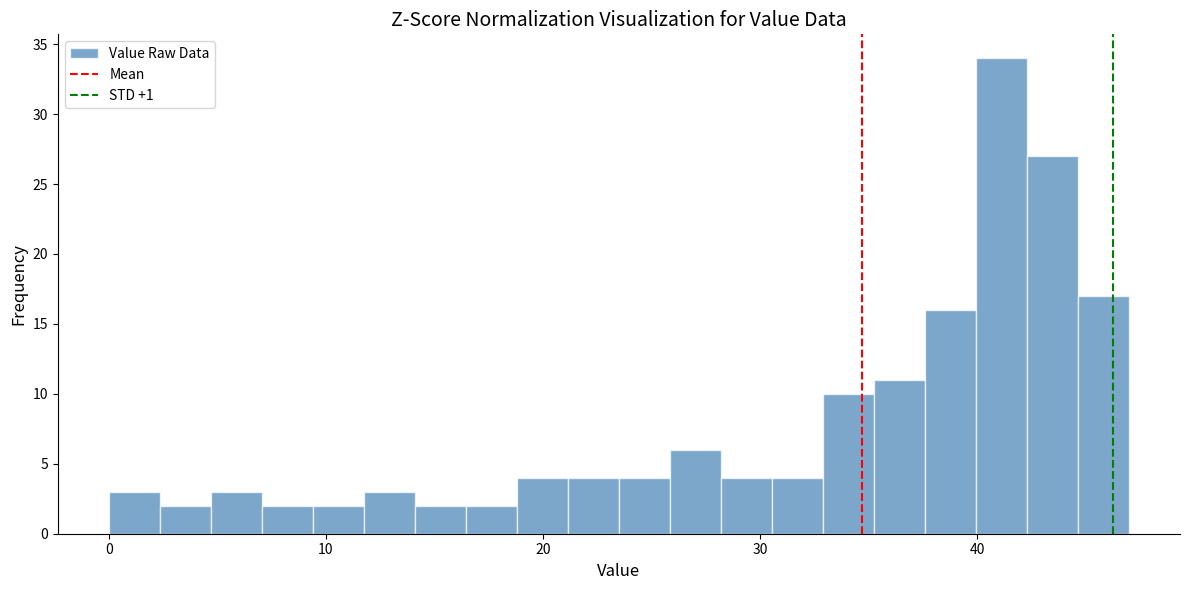

Around what value on the x-axis is the tallest bar? Give the approximate position of its centre, as read against the axis.

41